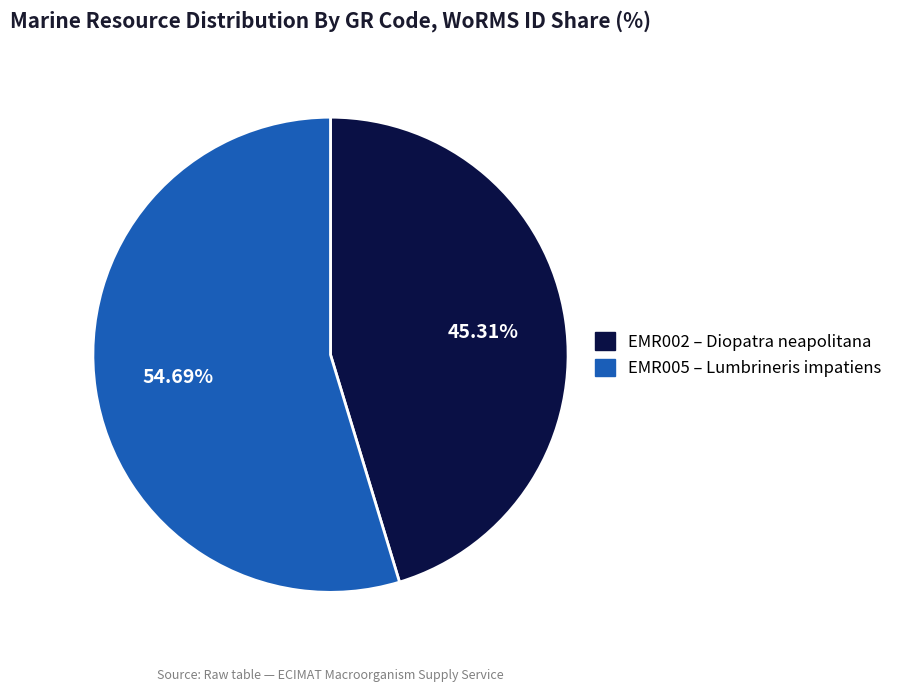

To the nearest percent, what is the average slice percentage?

50%